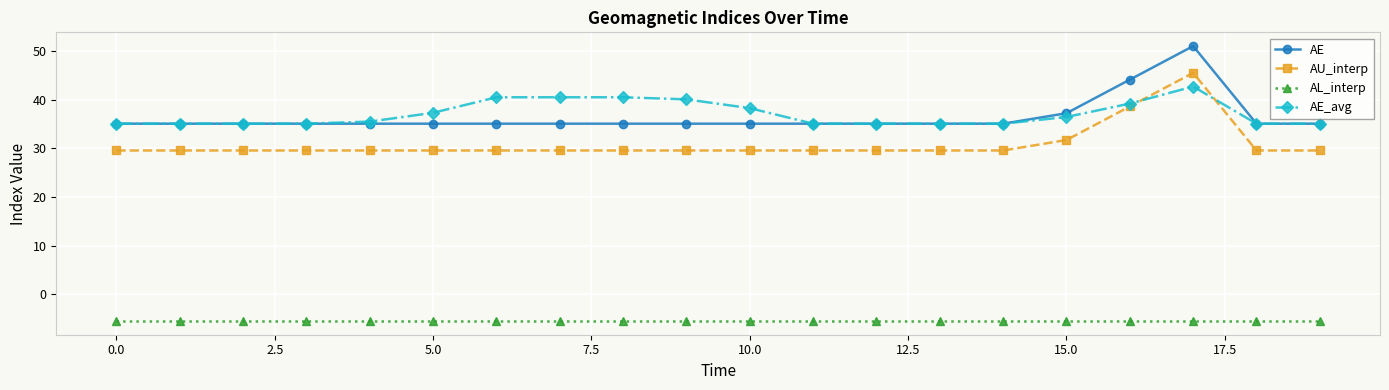

What is the average value of the AU_interp series?

30.9